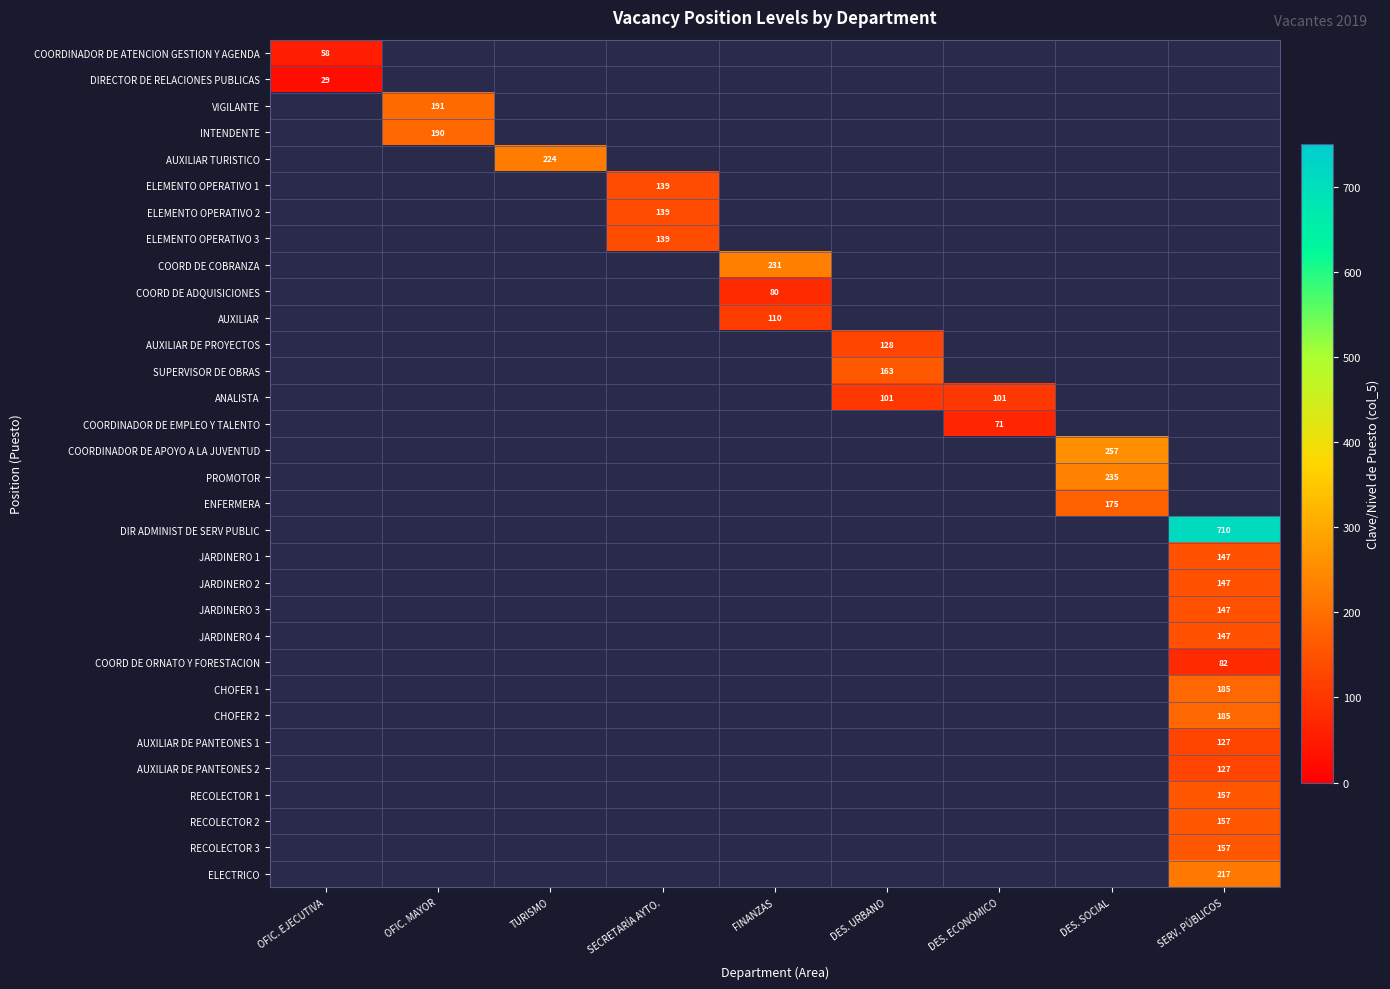

How many series are shown in this chart?

32